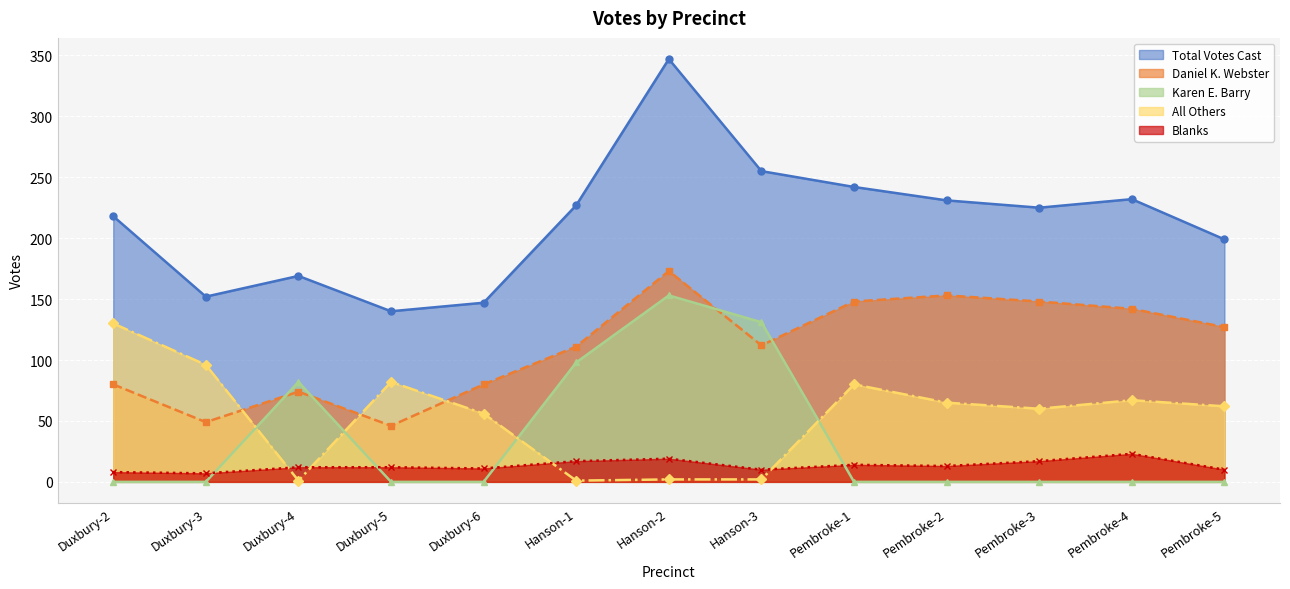

Where is Total Votes Cast nearest to the value 243?

Pembroke-1